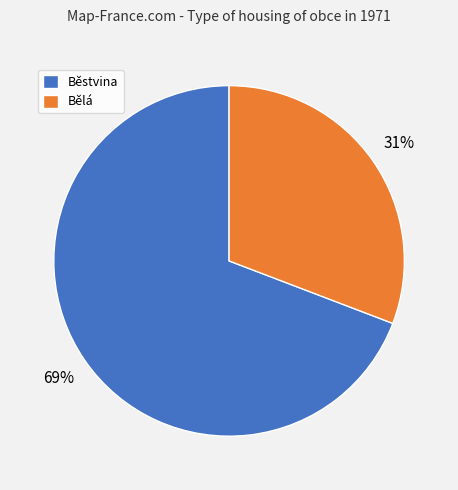

True or false: Běstvina accounts for 62% of the total.

False